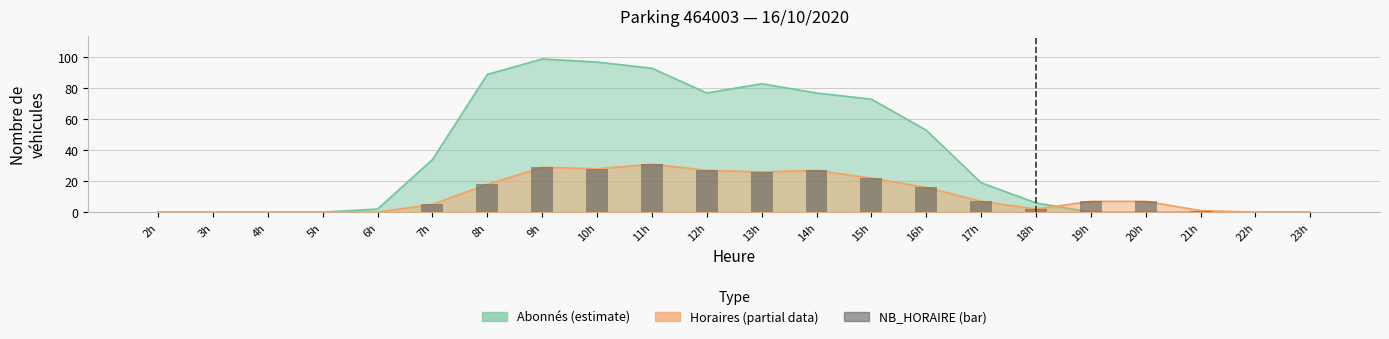

Read the value at 13h, to the nearest 10.

30